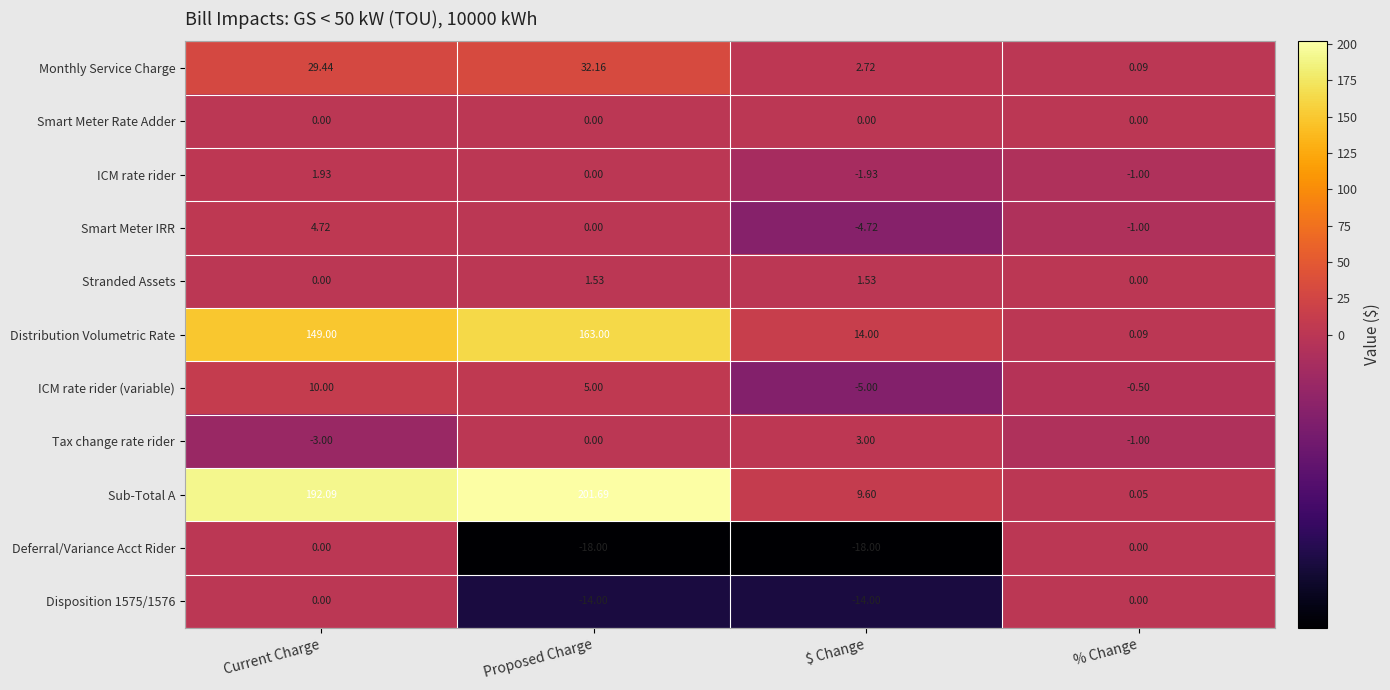

Where does the Stranded Assets series first go above 1?

Proposed Charge